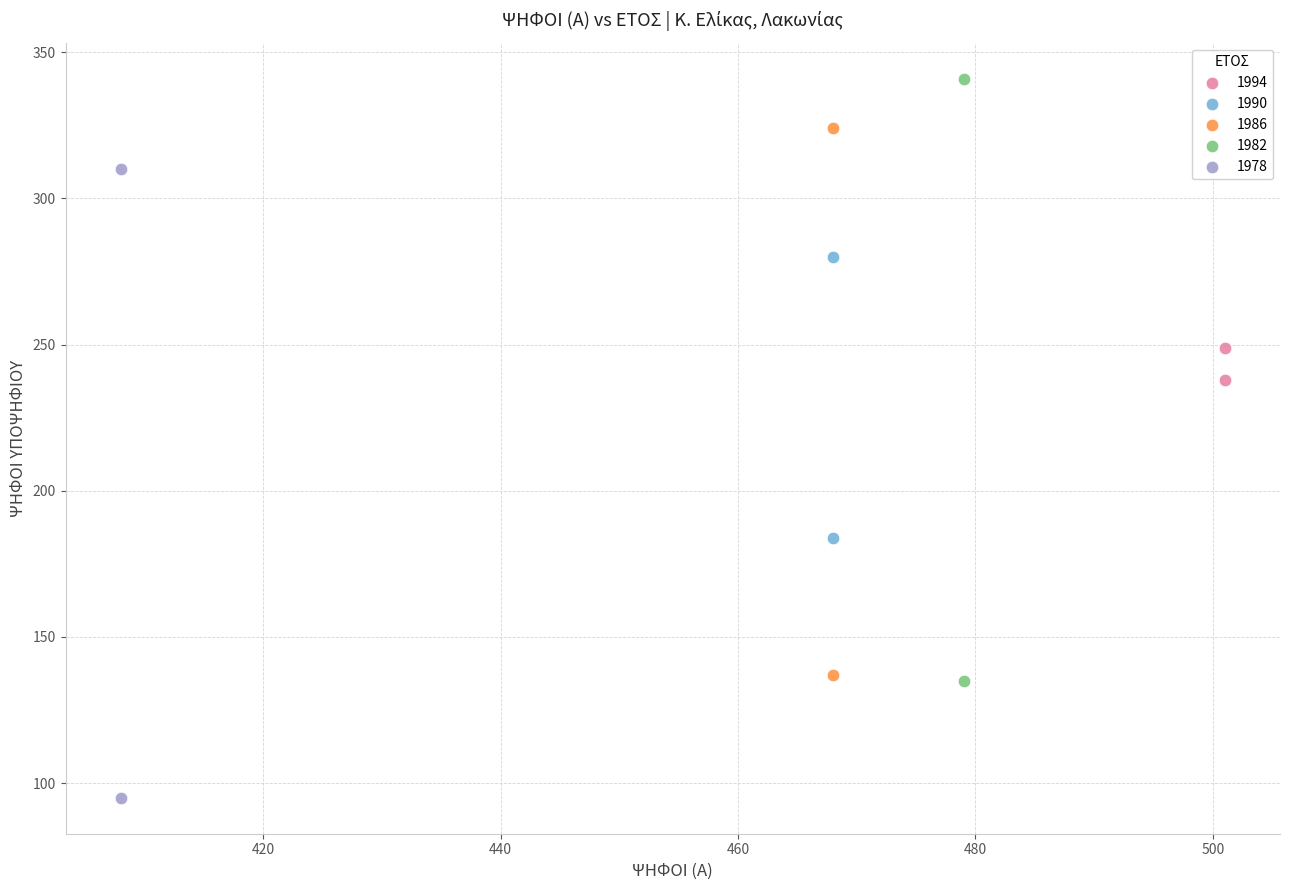

Which series contains the highest Y value?

1982